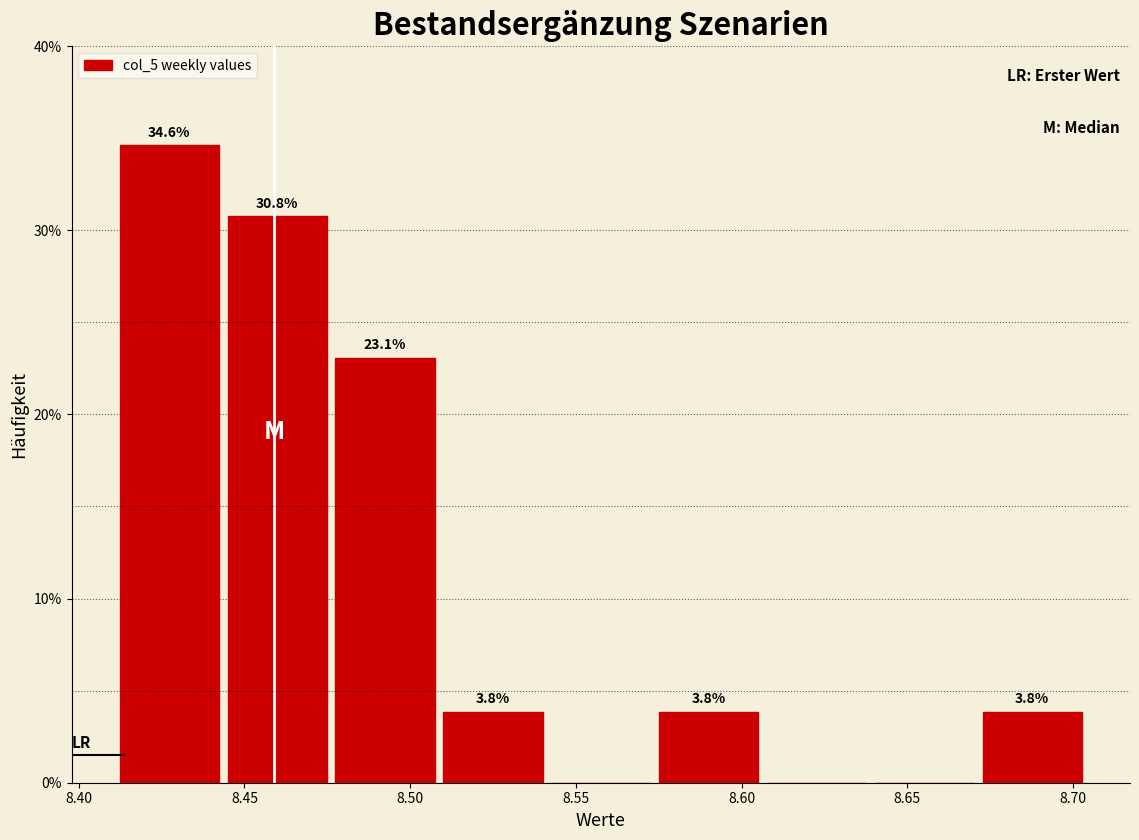

Which range on the x-axis has the tallest bar?

8.410 to 8.445